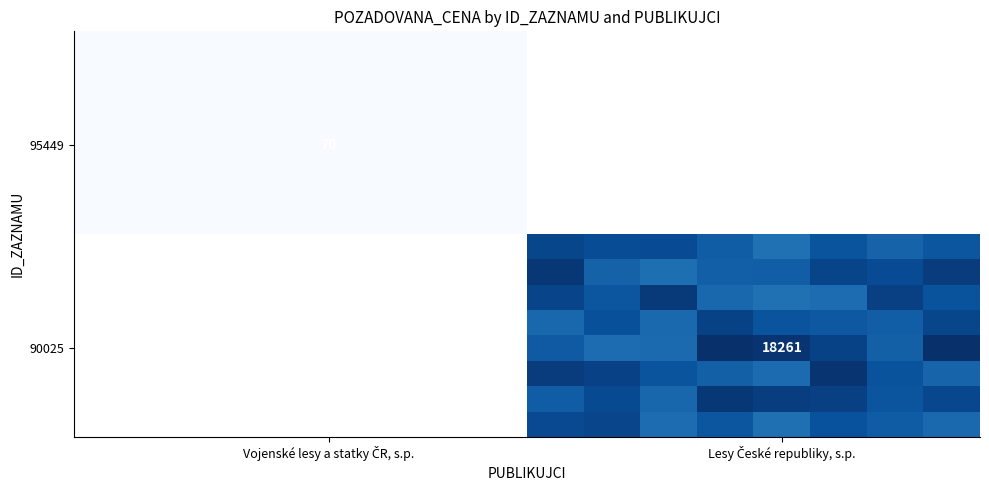

At how many categories does at least one series exceed 9768?

8